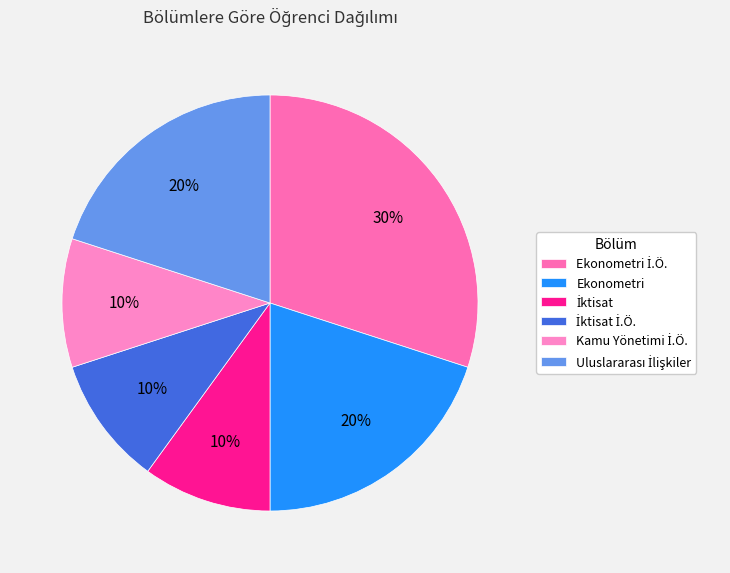

What percentage is the Ekonometri İ.Ö. slice, to the nearest percent?

30%